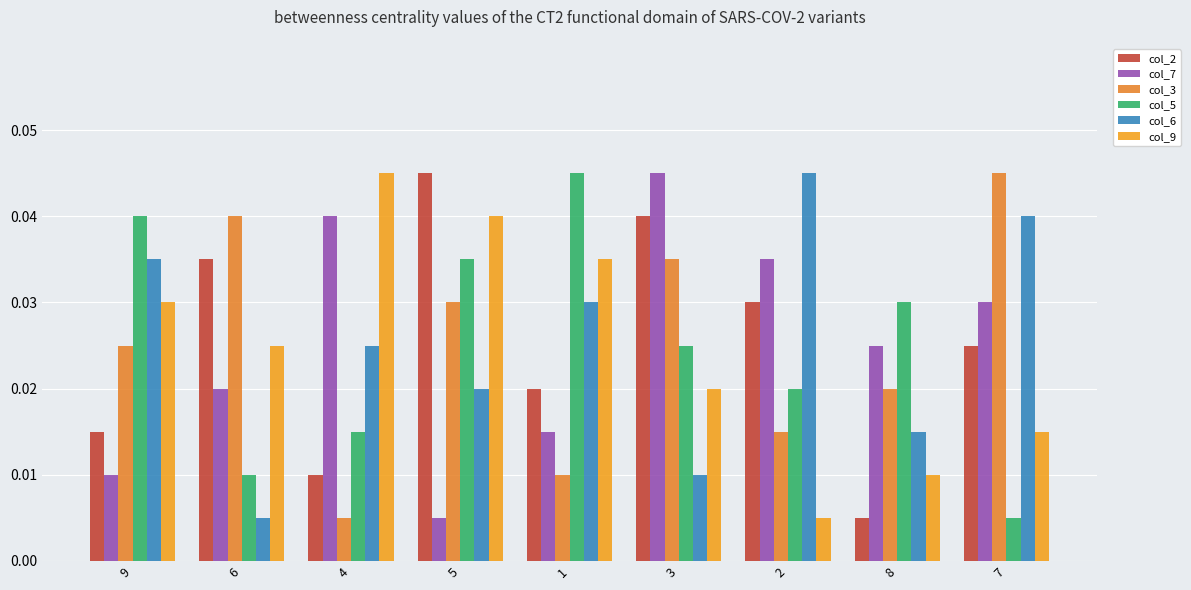

Are the bars grouped side by side (vs. stacked)?

Yes